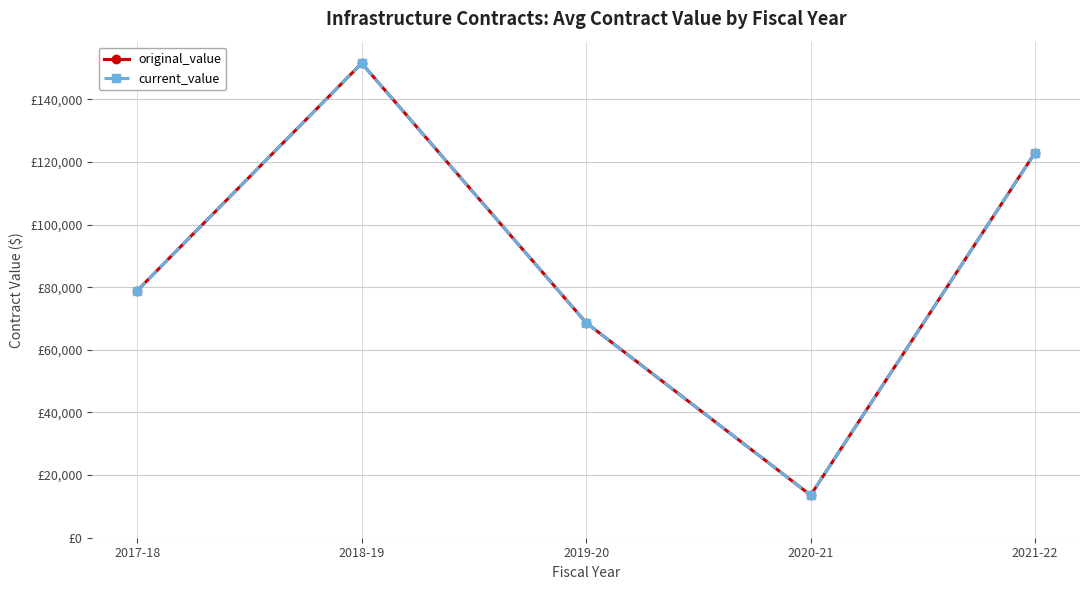

Is this an area chart (filled region under the line)?

No